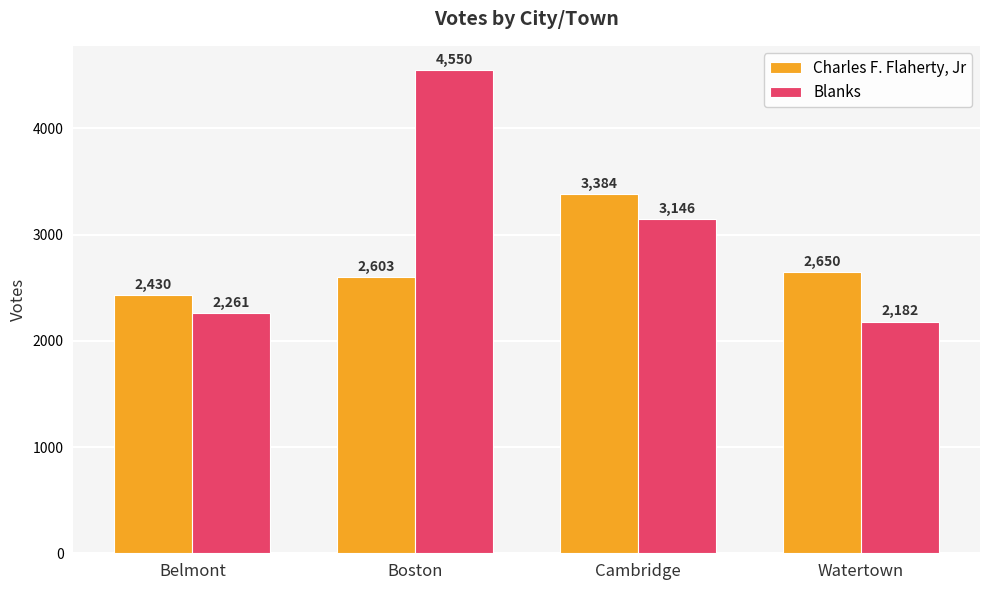

What position from the right is Belmont?

4